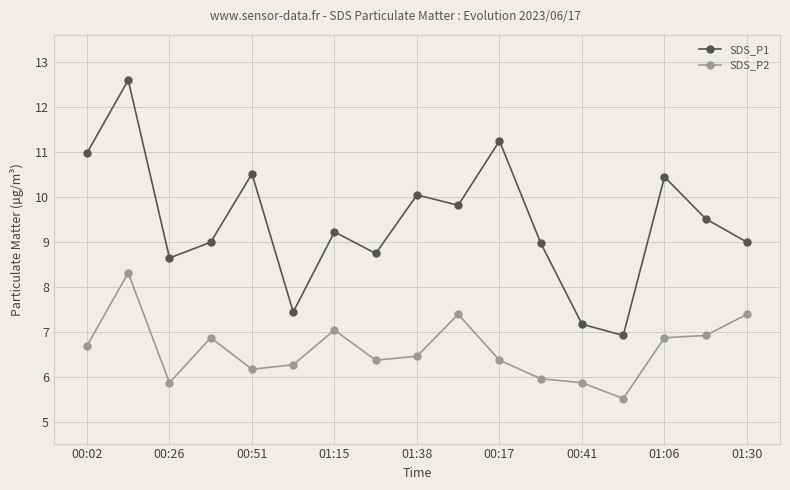

What is the value of the SDS_P2 point at the 9th from the left?

6.5